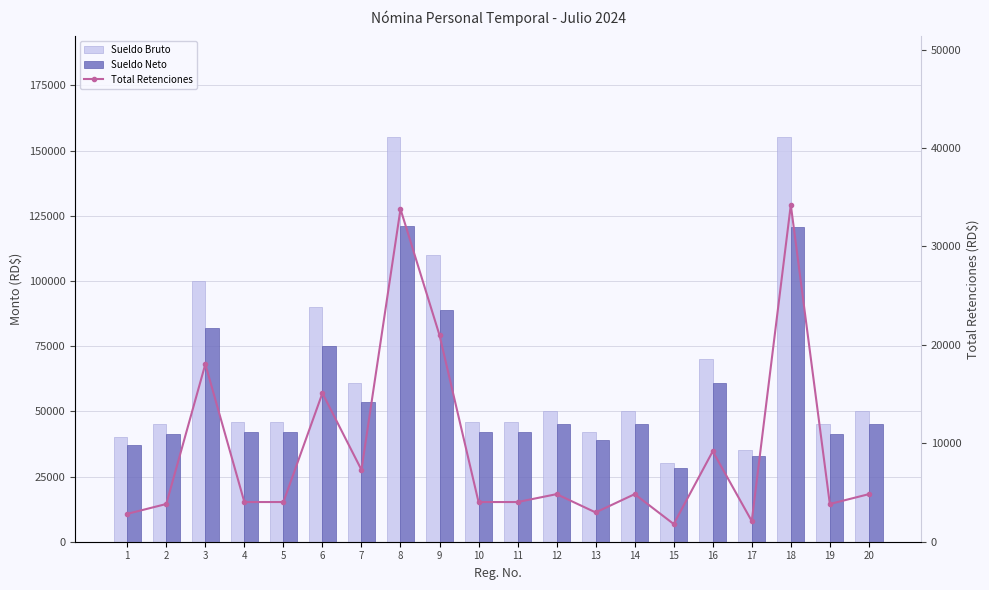

How many groups of bars are there?

20